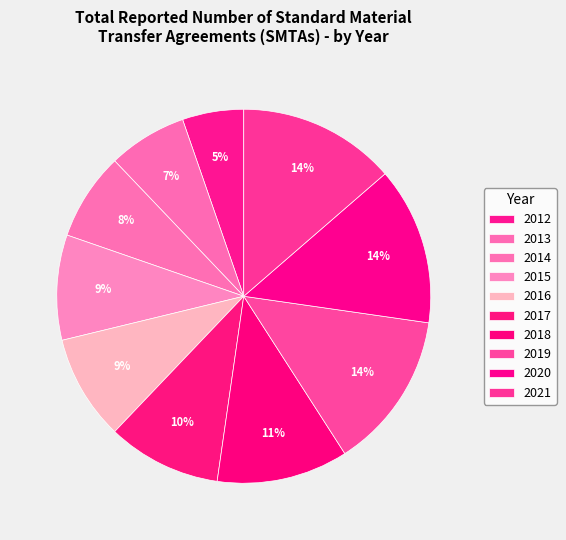

What is the smallest slice in the pie chart?

2012